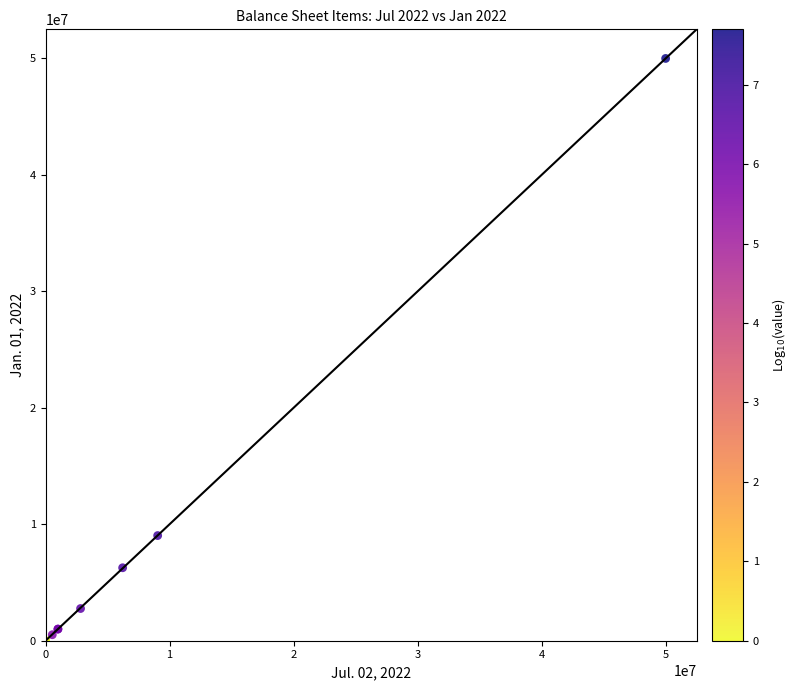

What Y value in the scatter plot is closest to 25000000?

9029852